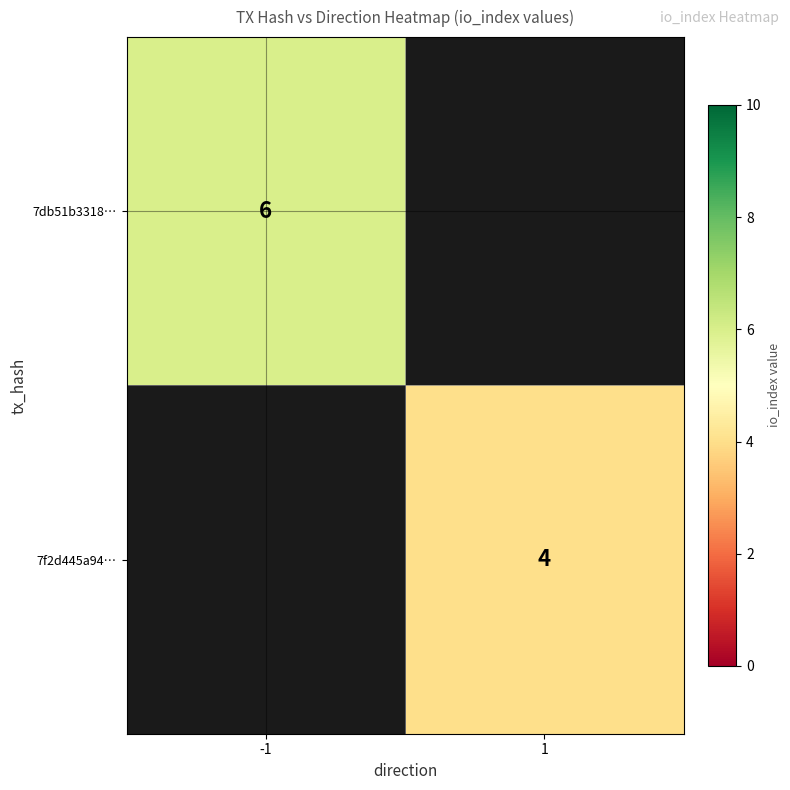

The 7db51b3318… series shows 6 at -1. True or false?

True